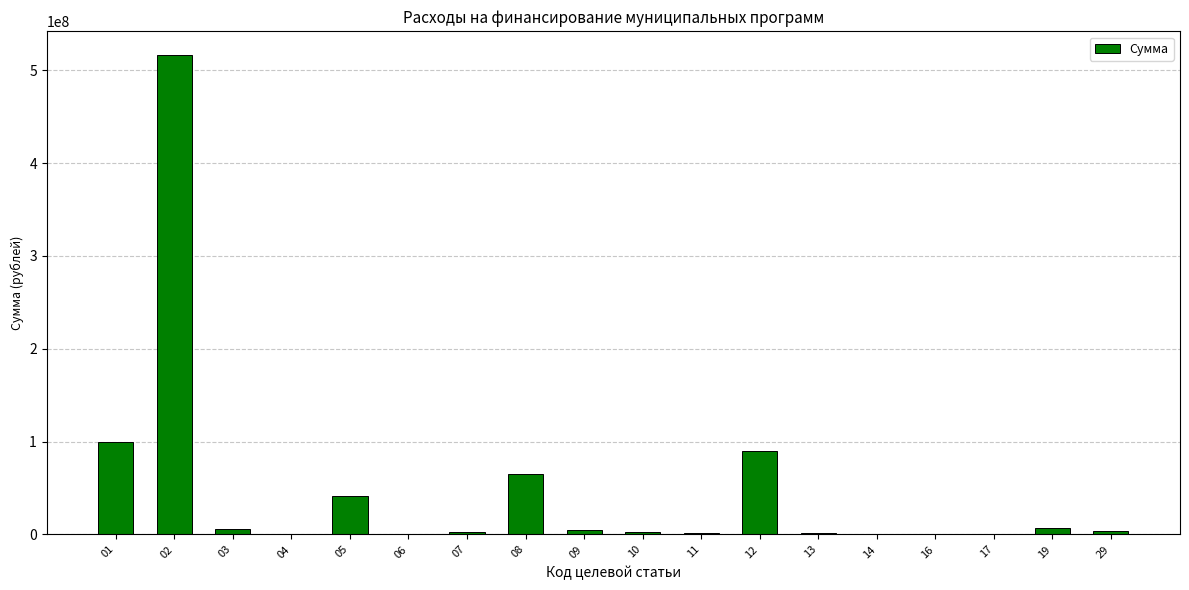

Is it true that the value at 08 is 107696021.8?

False